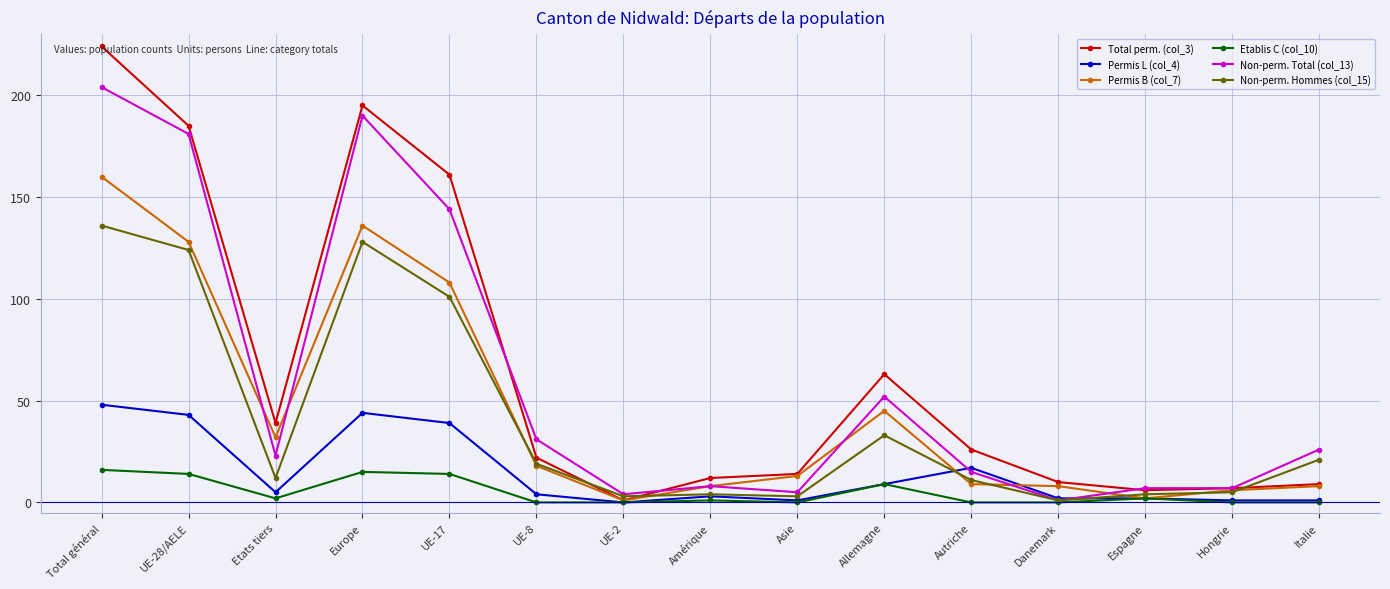

What is the average value of the Non-perm. Hommes (col_15) series?

40